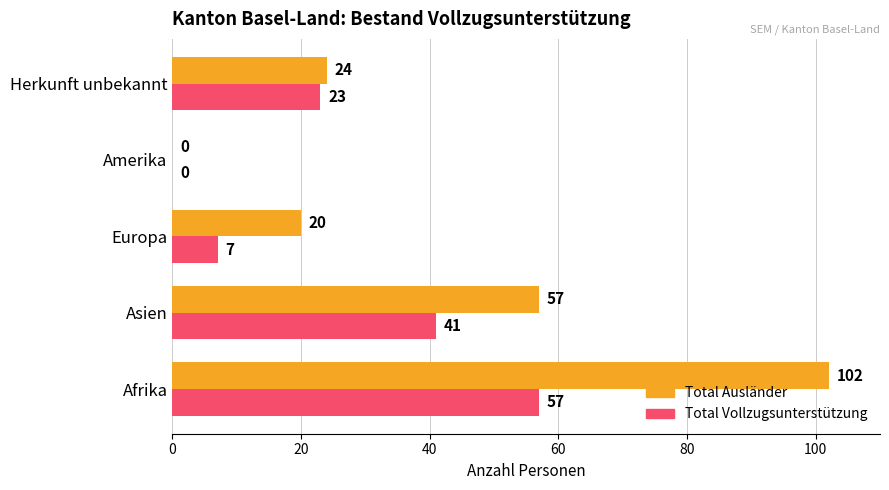

Between Europa and Amerika, which series saw the biggest shift?

Total Ausländer